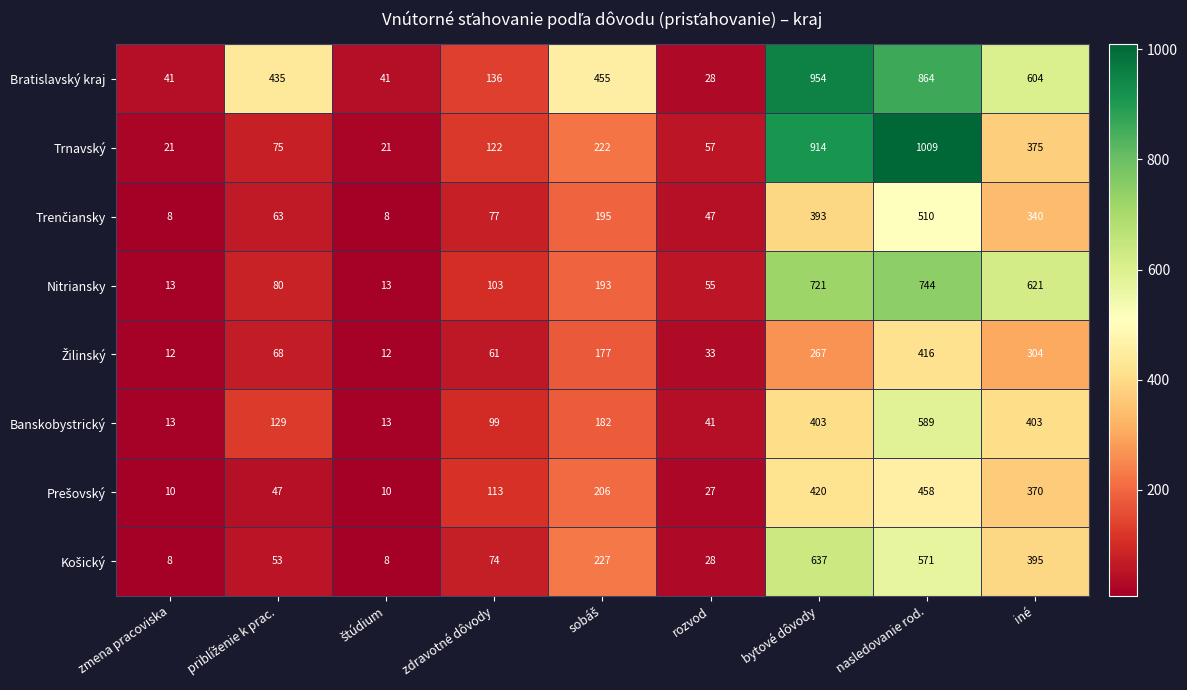

Which series has the widest spread of values?

Trnavský